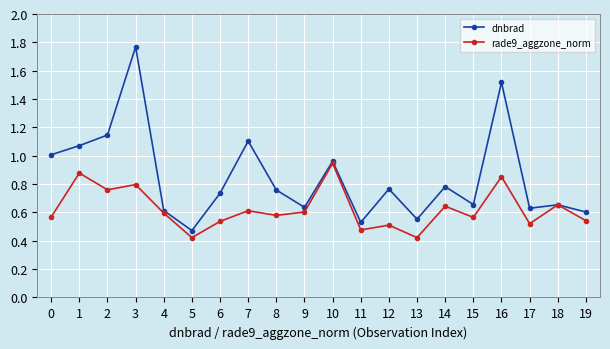

The dnbrad series shows 1.1 at 8. True or false?

False